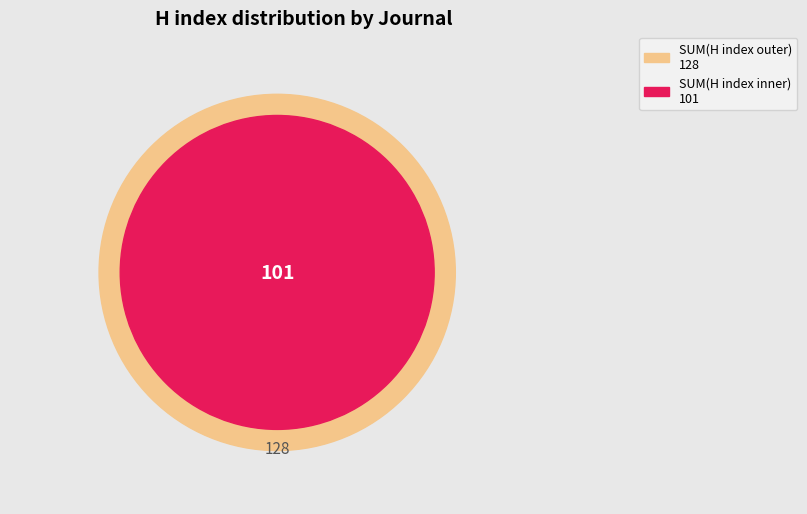

What percentage is the Internet Journal of Academic Physician slice, to the nearest percent?

79%